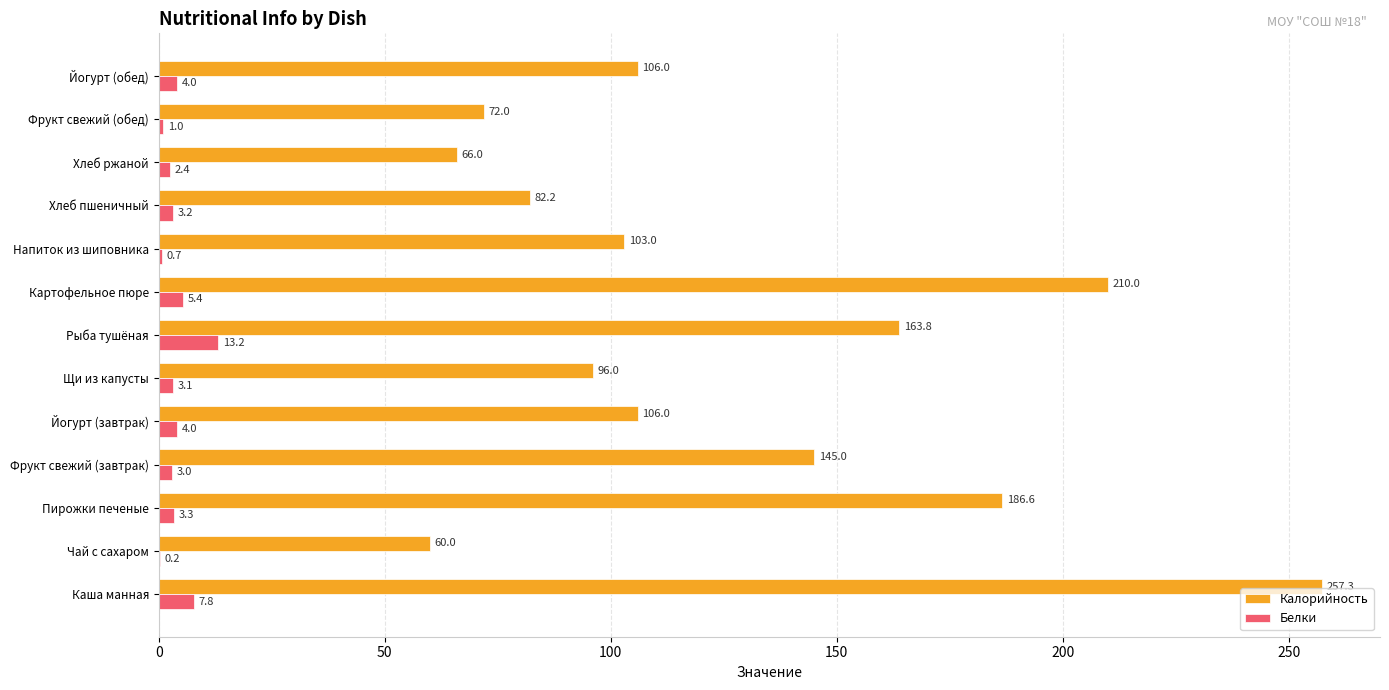

What are all the series names shown in the legend?

Калорийность, Белки